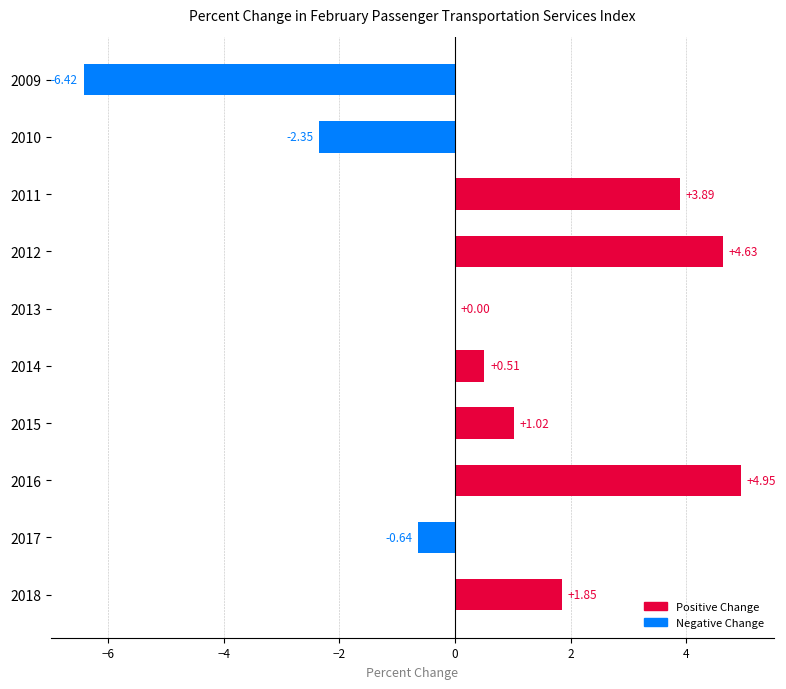

Count the number of data series in this chart.

1